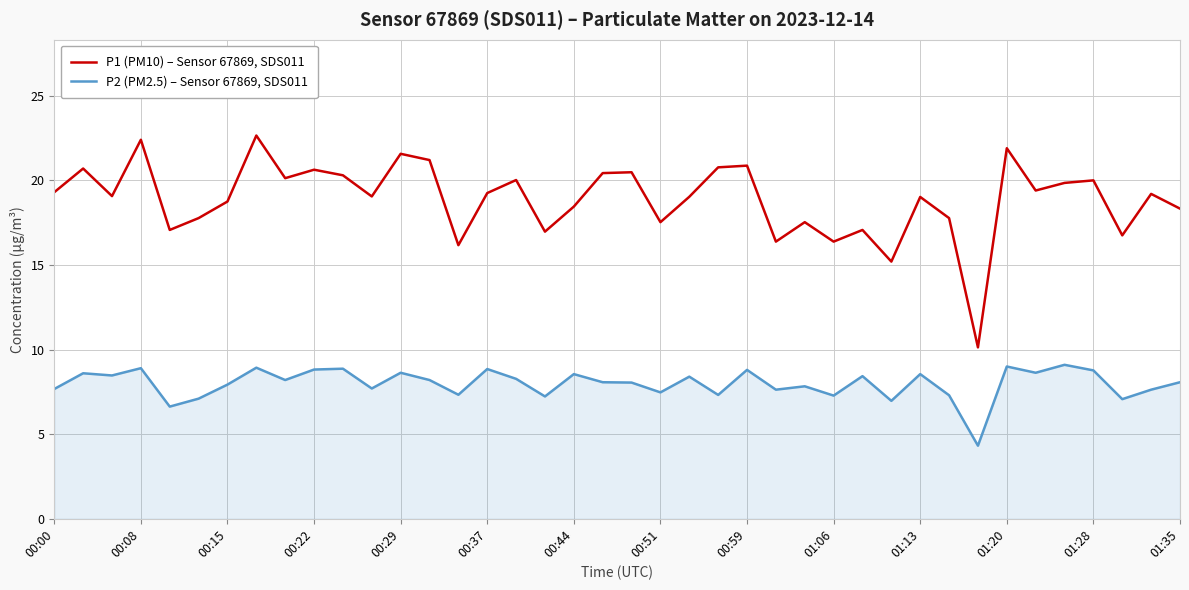

What is the lowest value of the P1 (PM10) – Sensor 67869, SDS011 series?

10.1